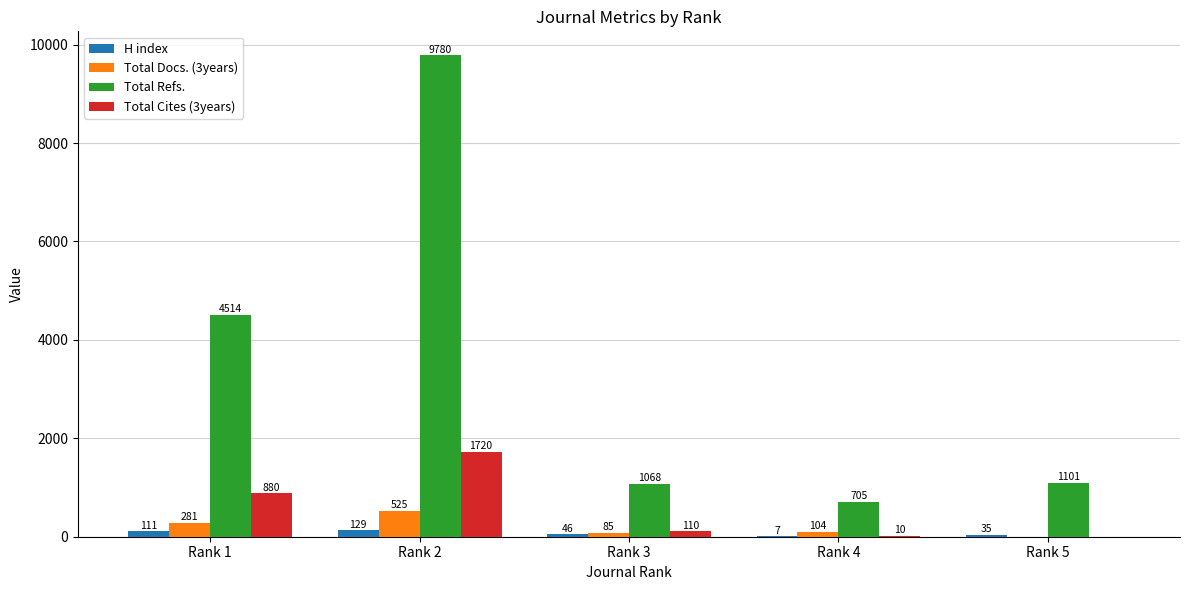

What is the total value across all series at Rank 5?

1136